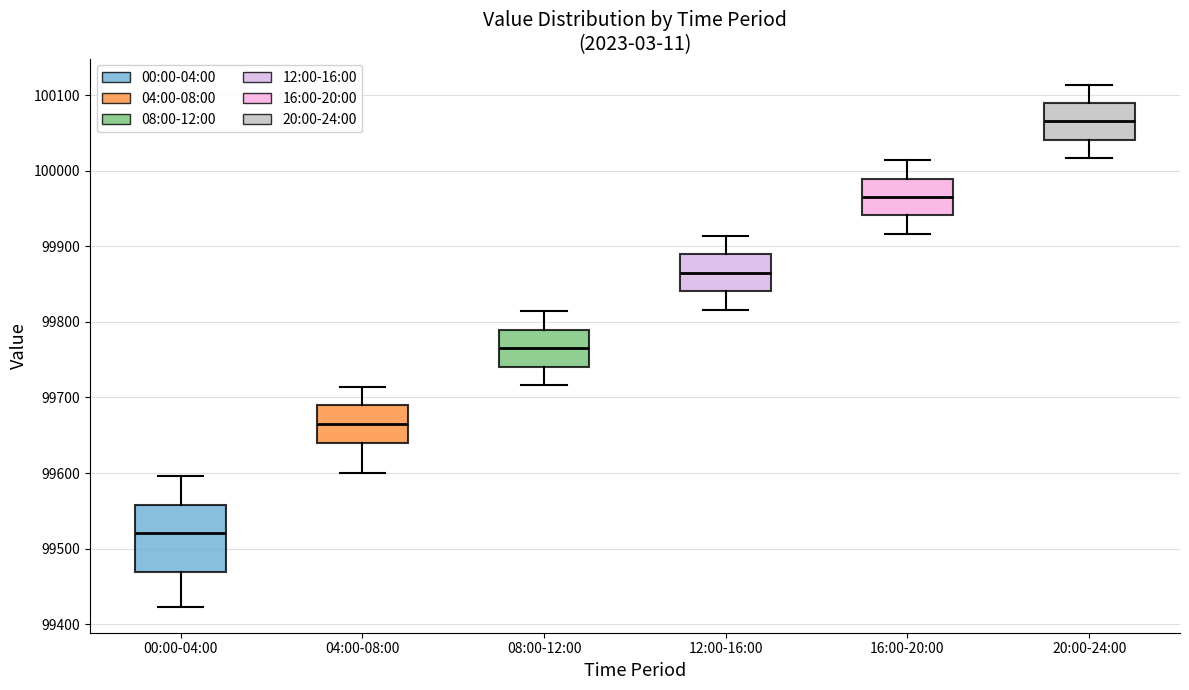

Where is the upper edge of the box for 12:00-16:00 on the y-axis? The values are not printed on the chart, so give them approximately, as read against the axis.

99890